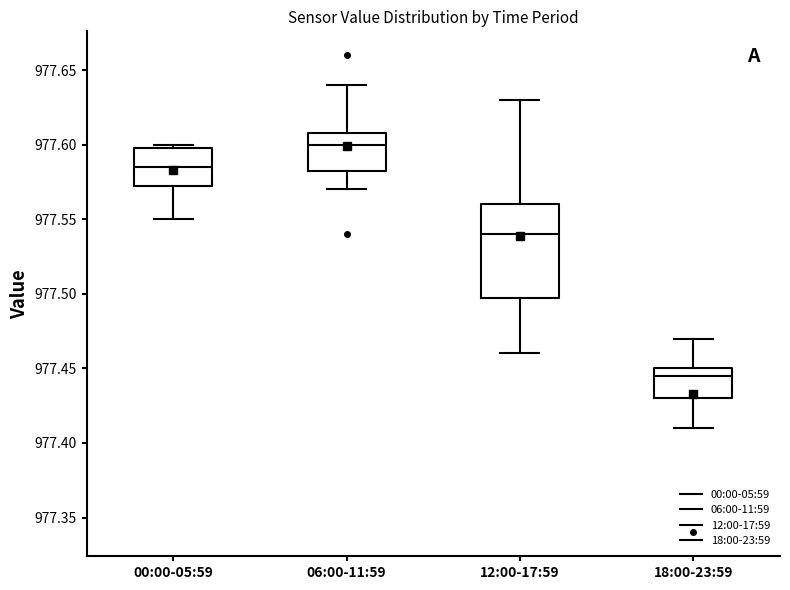

Which box has the highest median line?

06:00-11:59